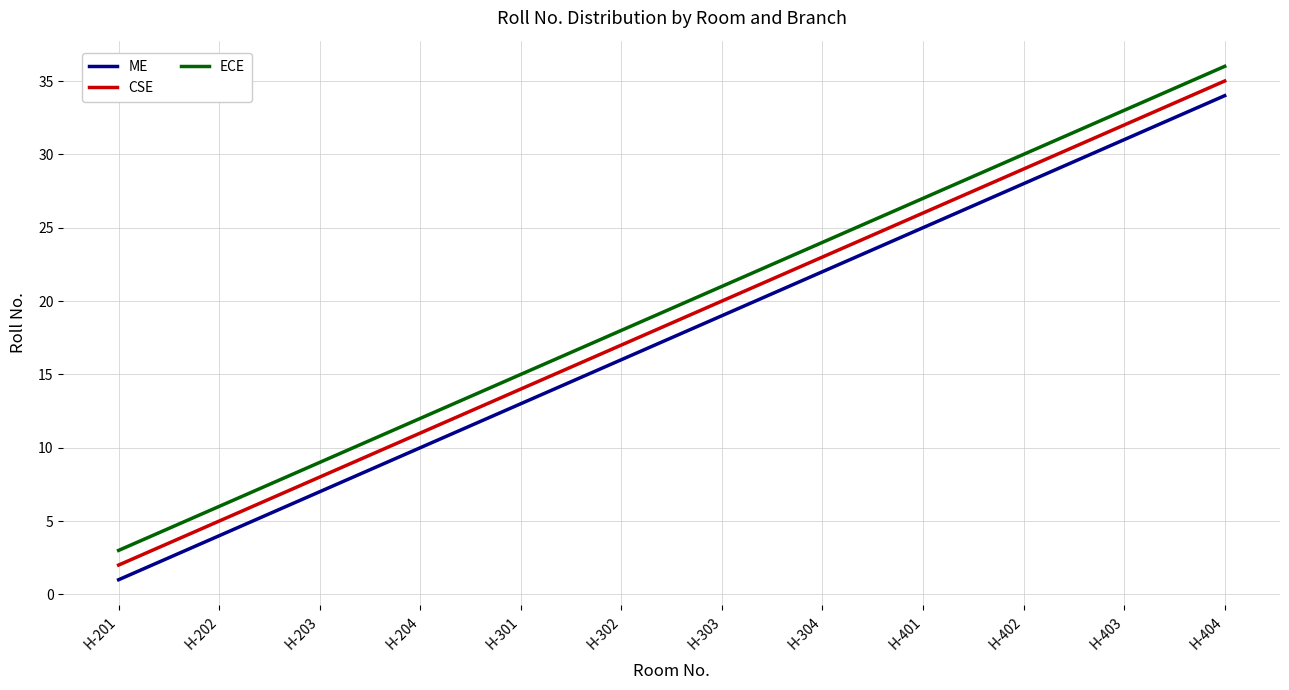

What is the minimum value shown in the chart?

1